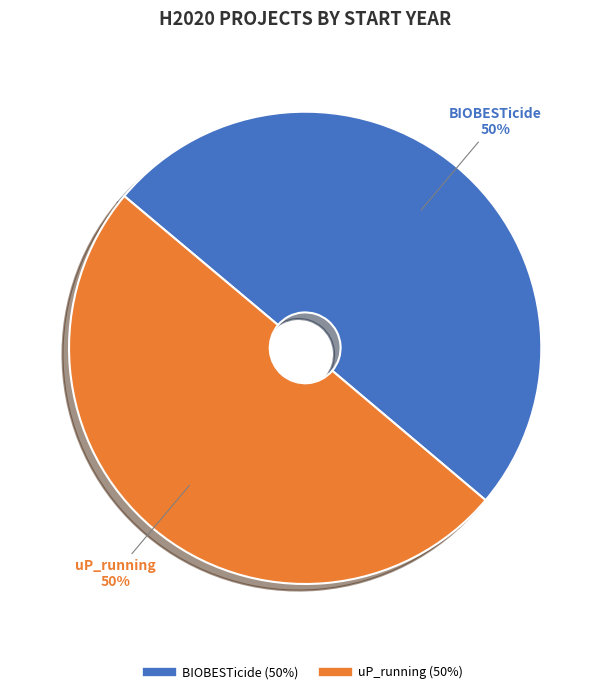

The BIOBESTicide slice represents 39% of the pie. True or false?

False